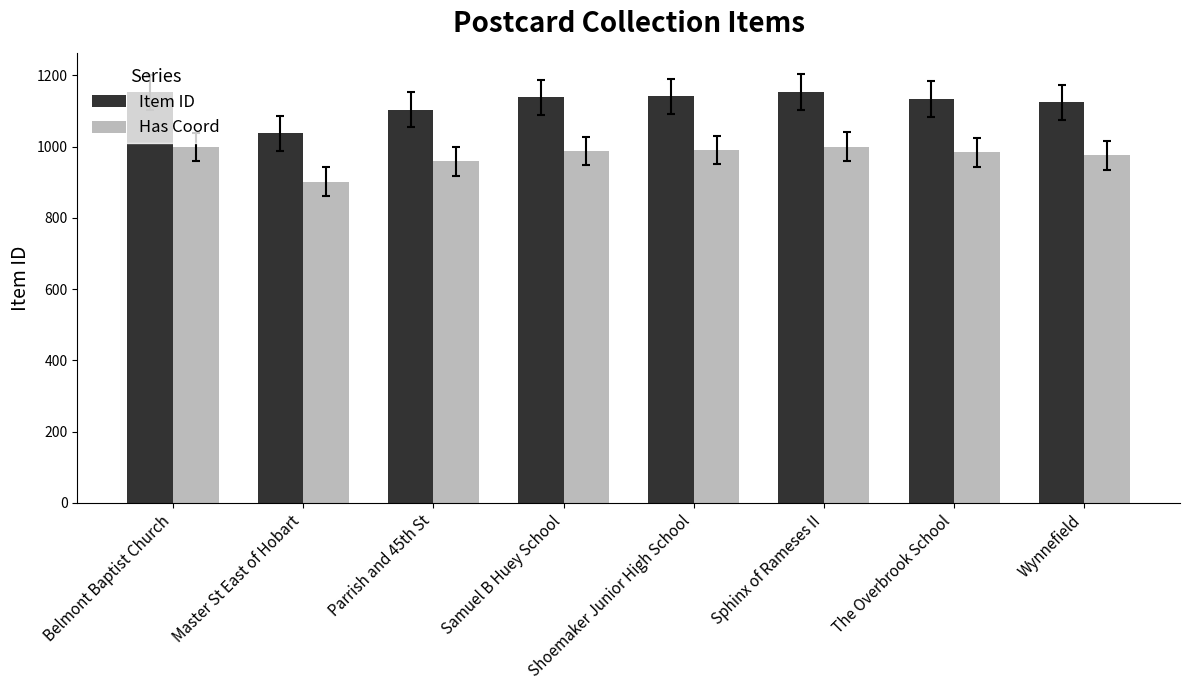

How many categories are shown in the chart?

8